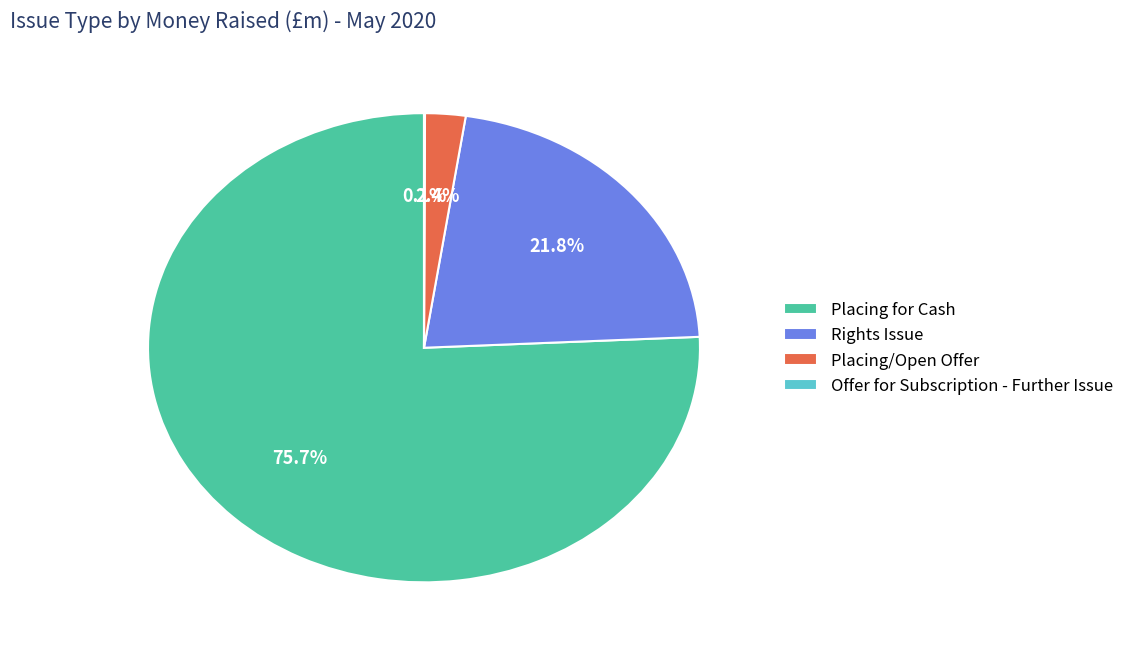

What is the ratio of the value at Placing for Cash to the value at Rights Issue?

3.5